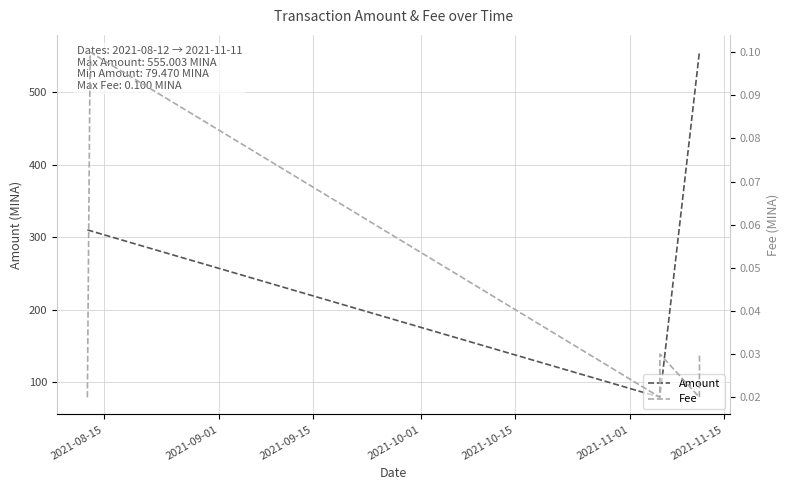

How many interior local valleys does the Amount series have?

1